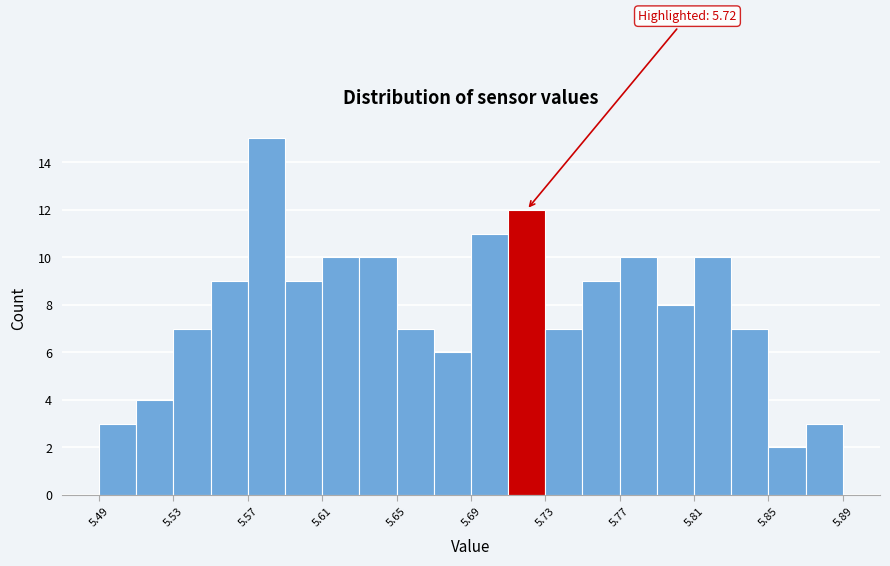

Which range on the x-axis has the tallest bar?

5.57 to 5.59